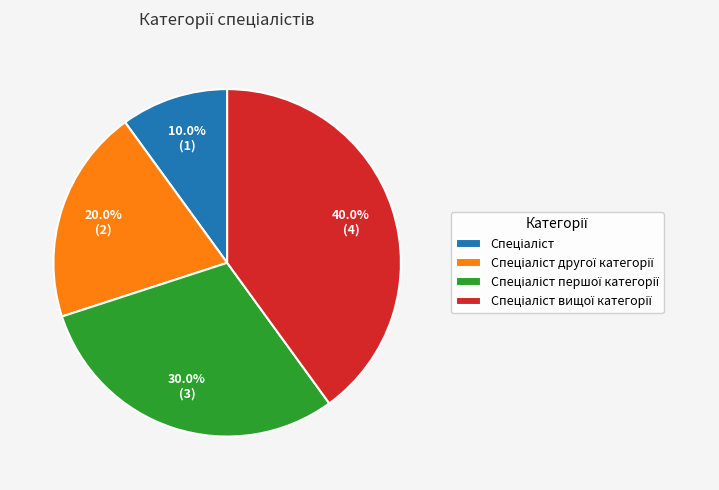

Is there a majority slice in this chart?

No